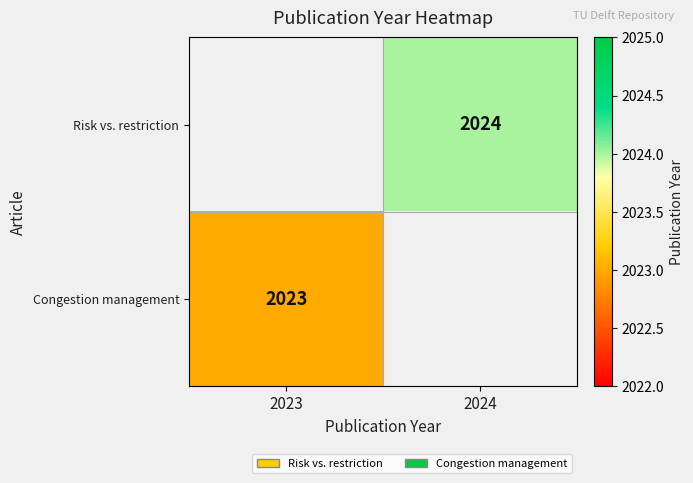

The value of Risk vs. restriction at 2024 is 2728. True or false?

False